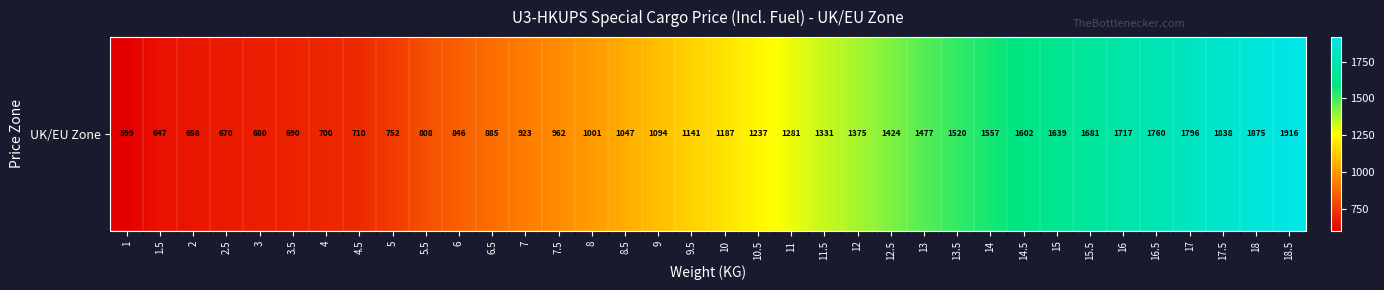

At which label is the value closest to 1257?

10.5